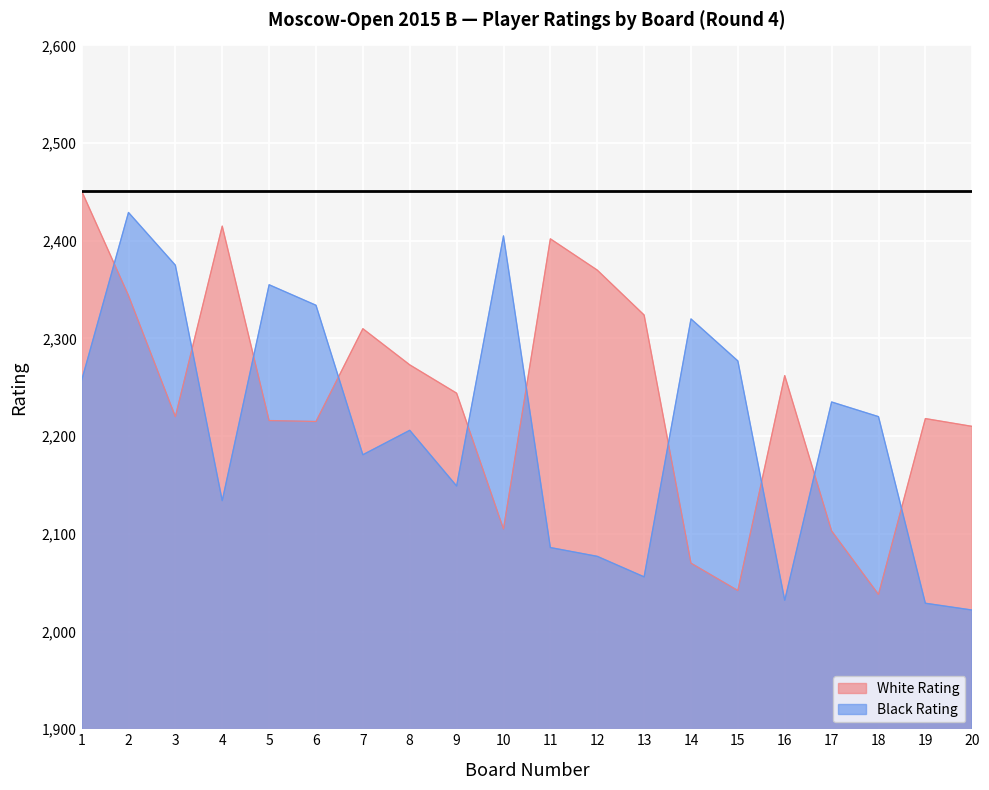

Read the Black Rating value at 1, to the nearest 10.

2260